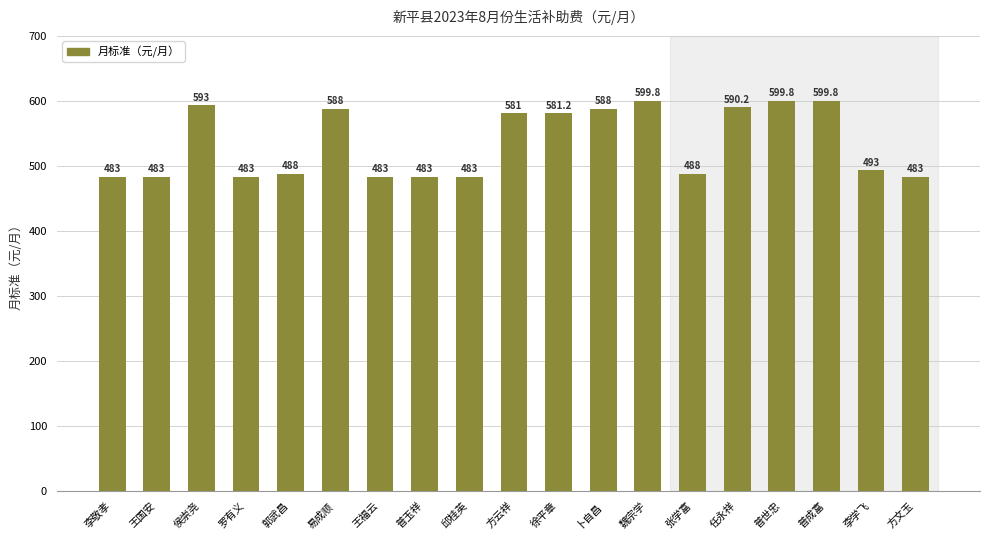

What is the value of the 16th bar from the left?

599.8